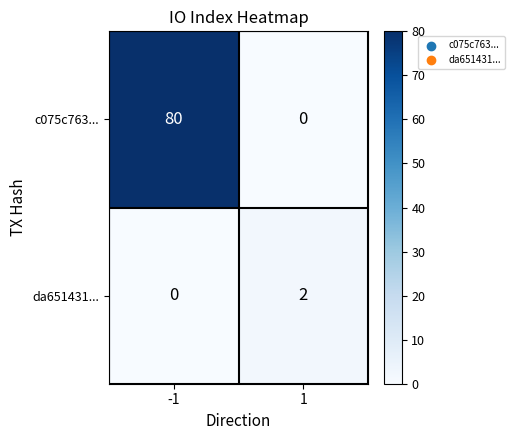

Reading left to right, extract all data points from this chart.

c075c763...: 80	0
da651431...: 0	2